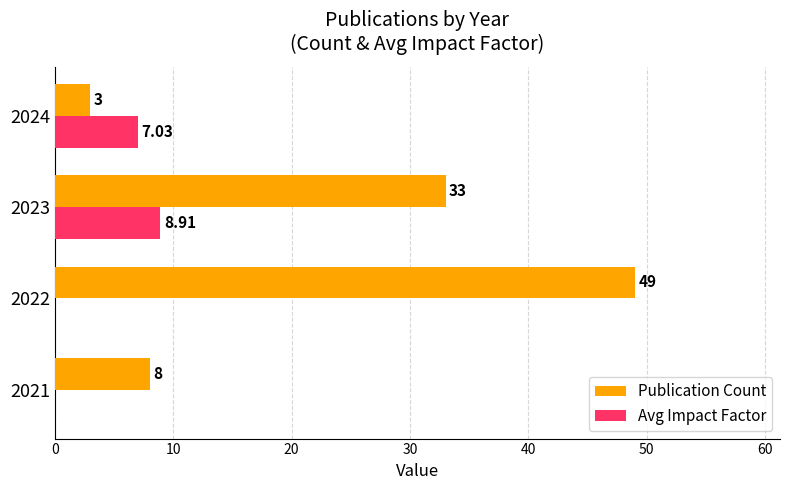

What are all the series names shown in the legend?

Publication Count, Avg Impact Factor